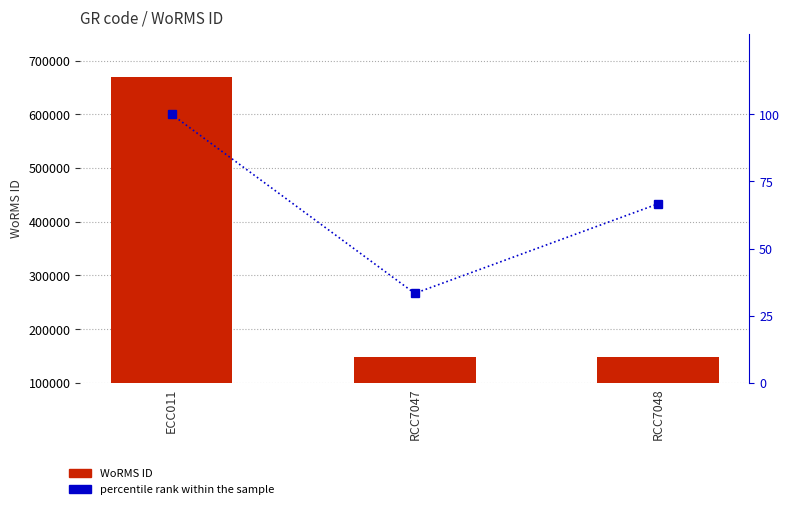

What is the greatest value displayed?

668848.0